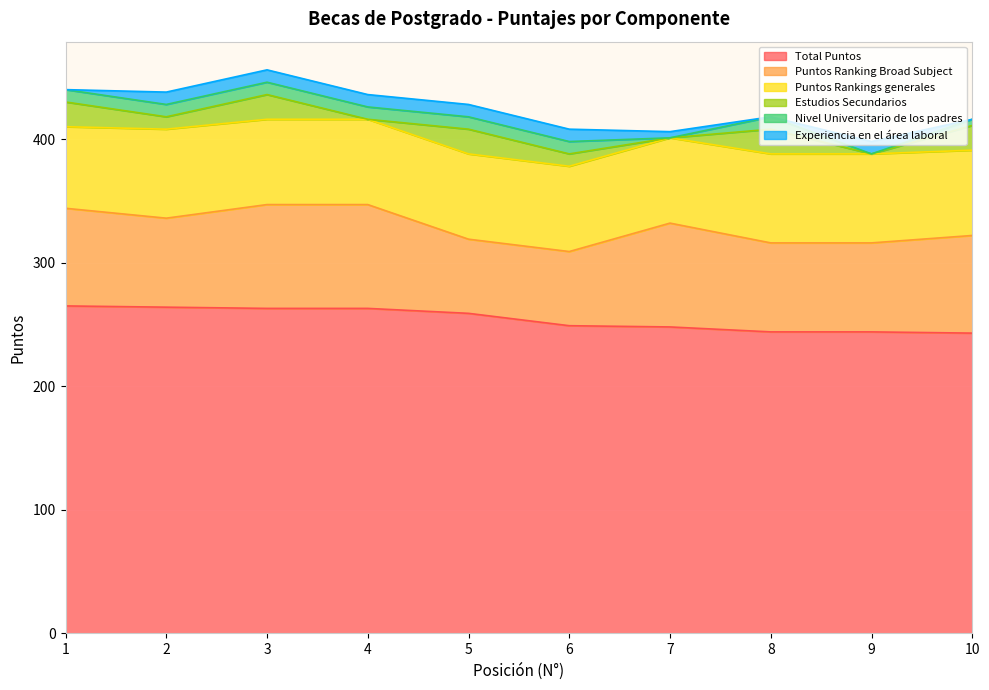

True or false: Estudios Secundarios and Puntos Rankings generales intersect in this chart.

False